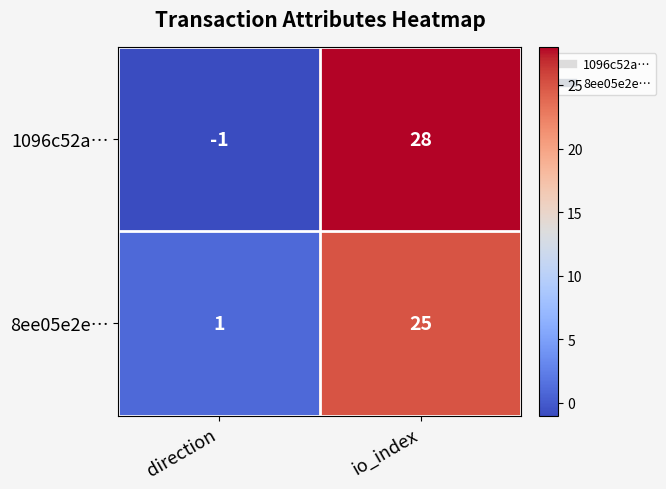

Where is 1096c52a… nearest to the value 13?

direction